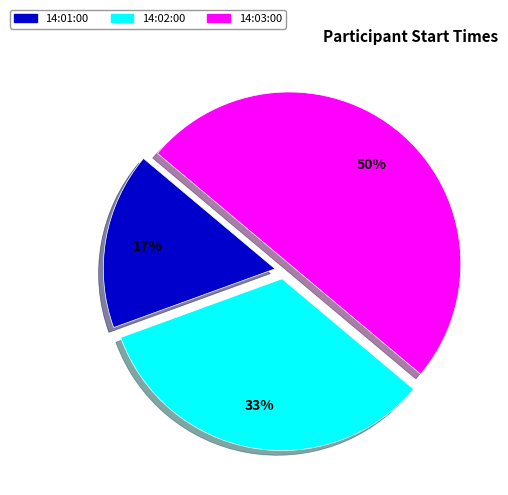

The 14:02:00 slice represents 33% of the pie. True or false?

True